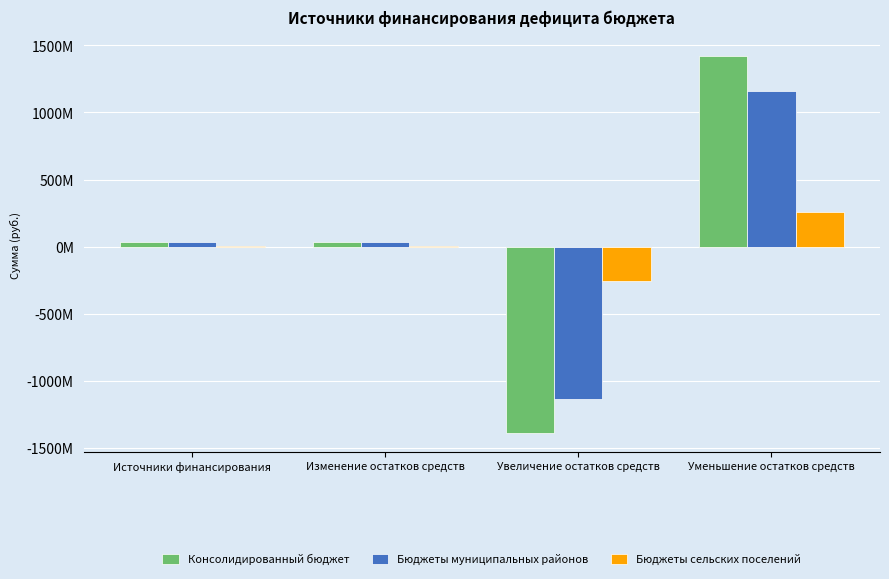

What value does the Бюджеты сельских поселений series have at Изменение остатков средств?

2925233.2